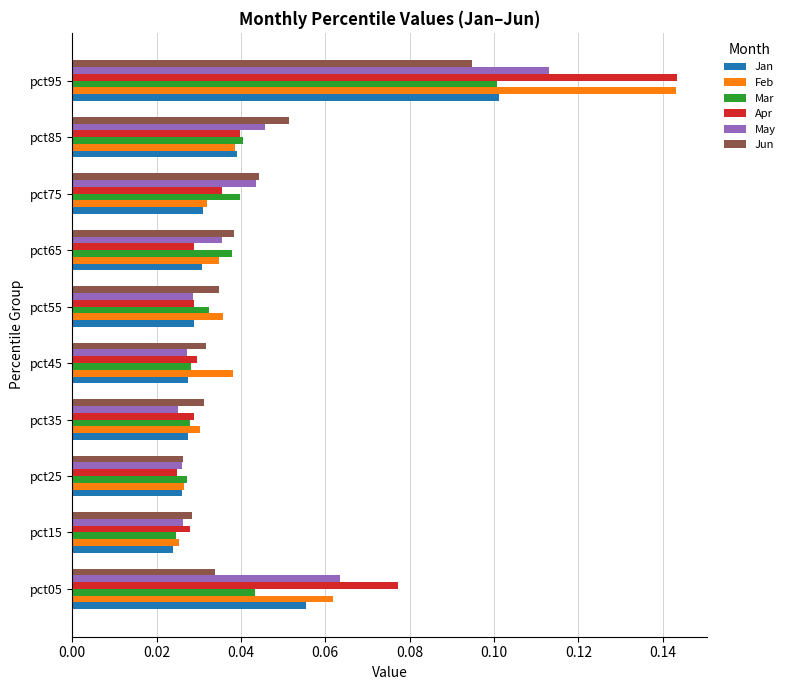

At which category is the sum across all series the highest?

pct95